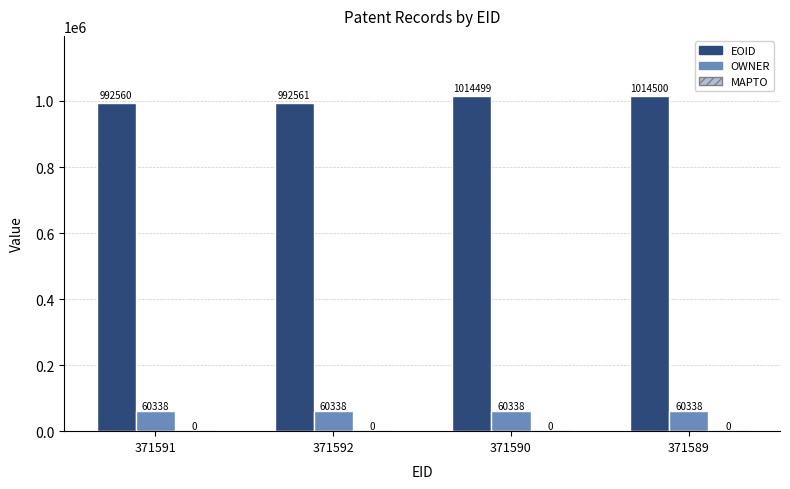

Is it true that OWNER equals 60338 at 371592?

True